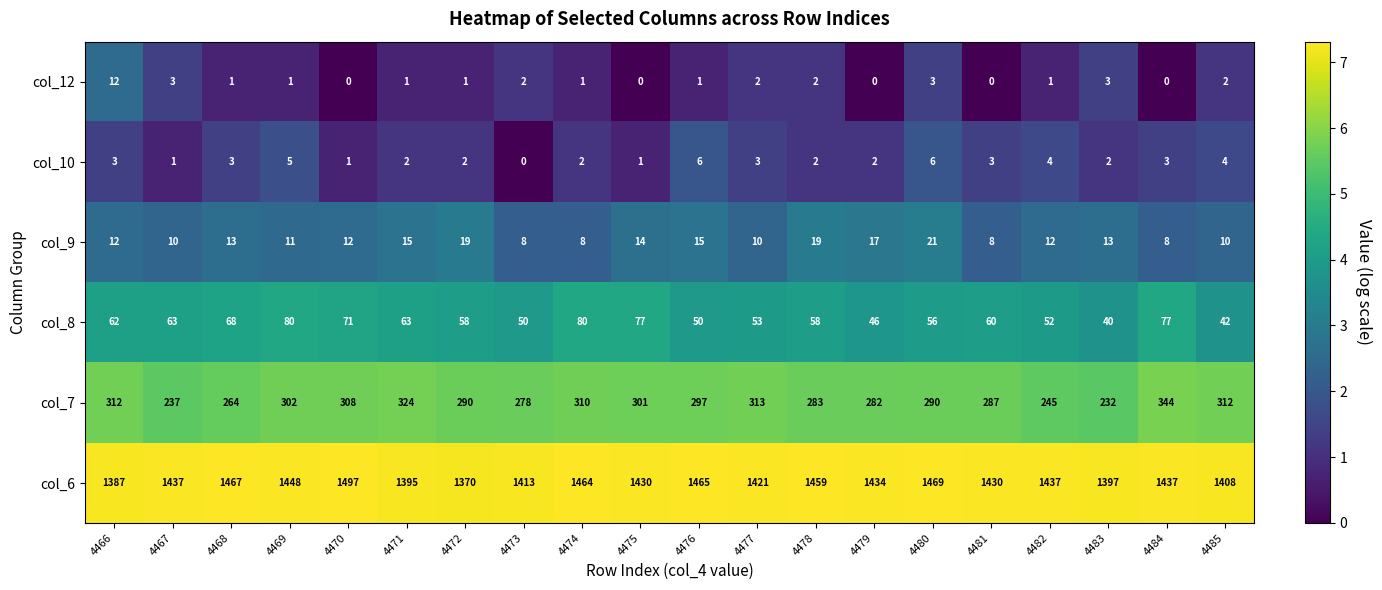

What is the total value across all series at 4479?

1781